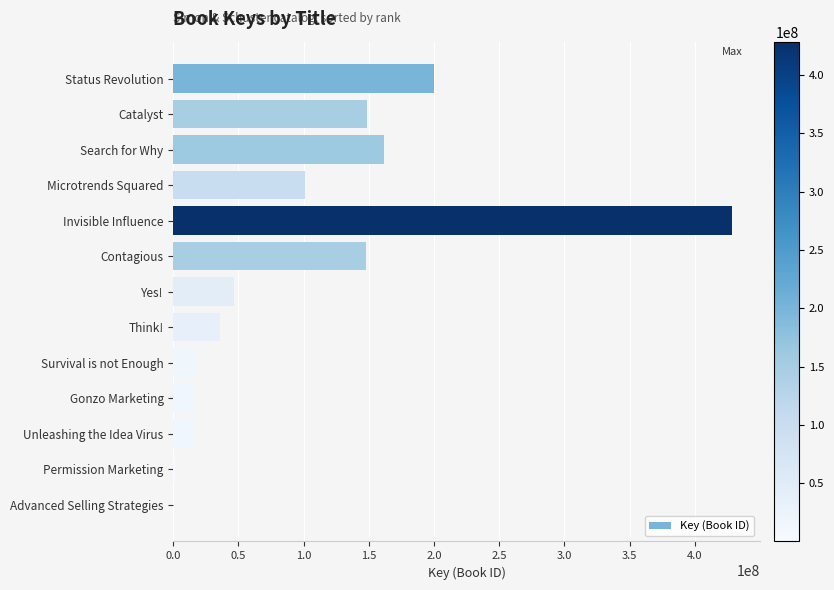

Are the bars horizontal?

Yes